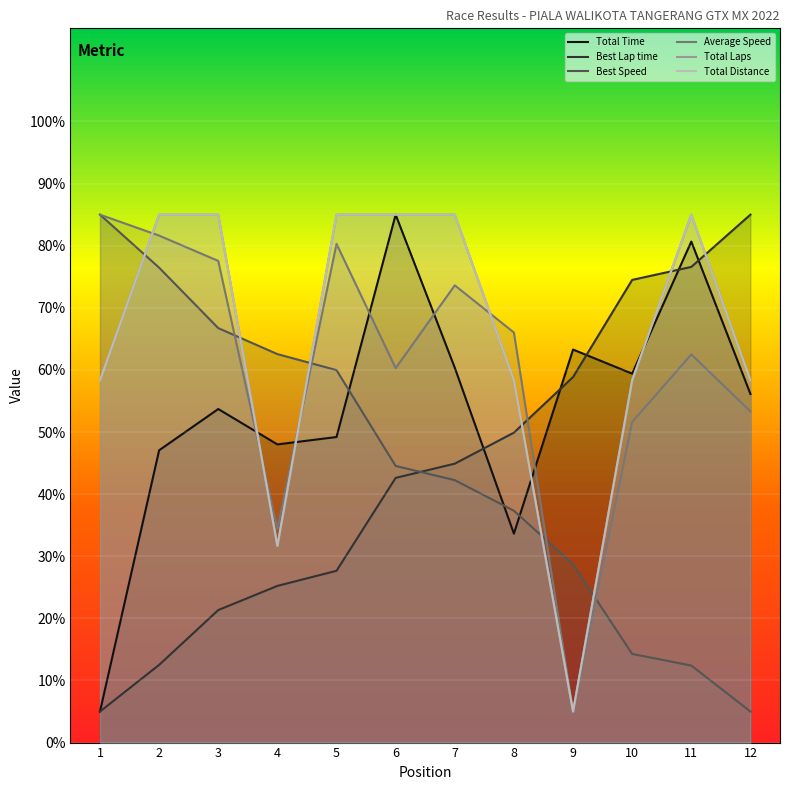

How many times do Best Lap time and Total Laps cross each other?

3